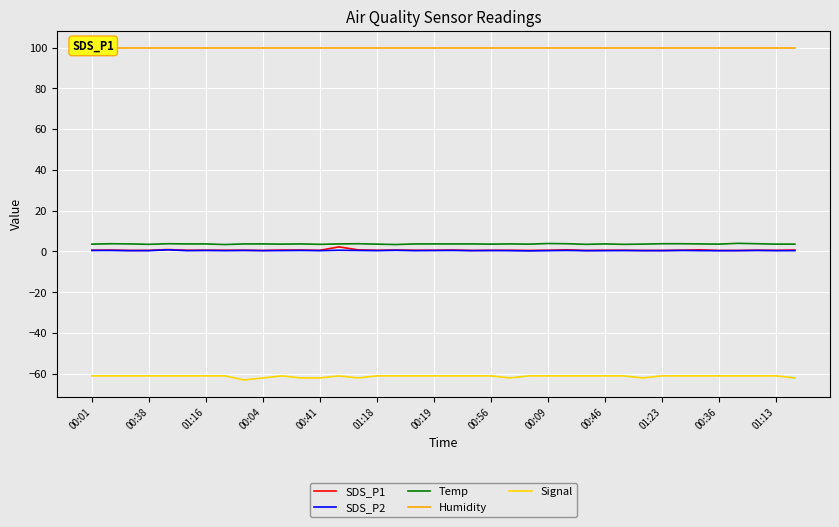

What is the average value of the Temp series?

3.7